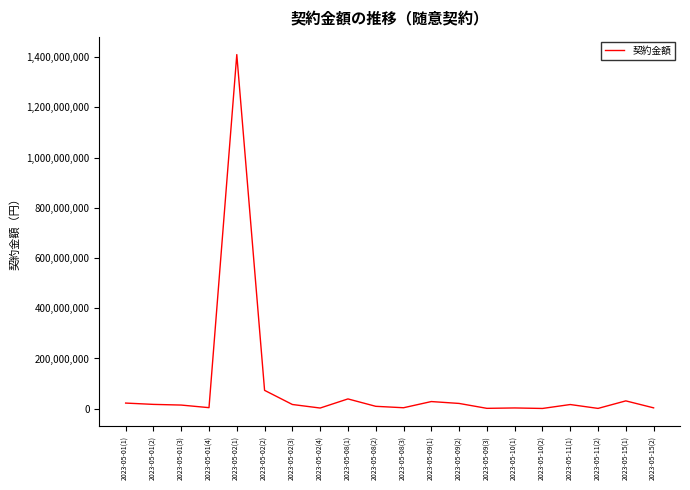

Where does the data first go above 16636400?

2023-05-01(1)